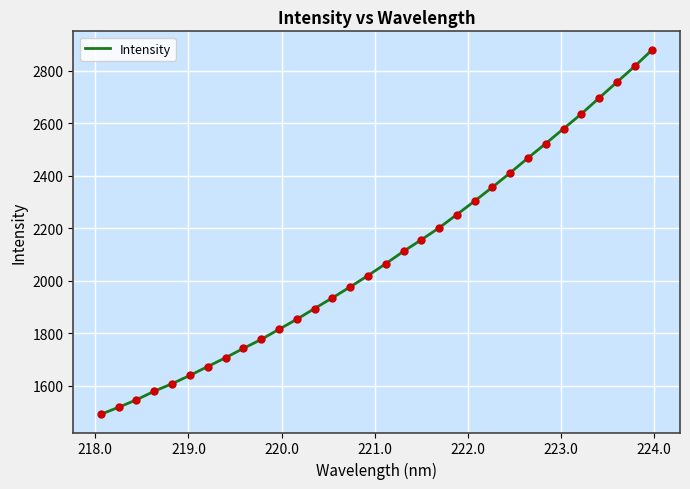

What is the greatest value displayed?

2879.8